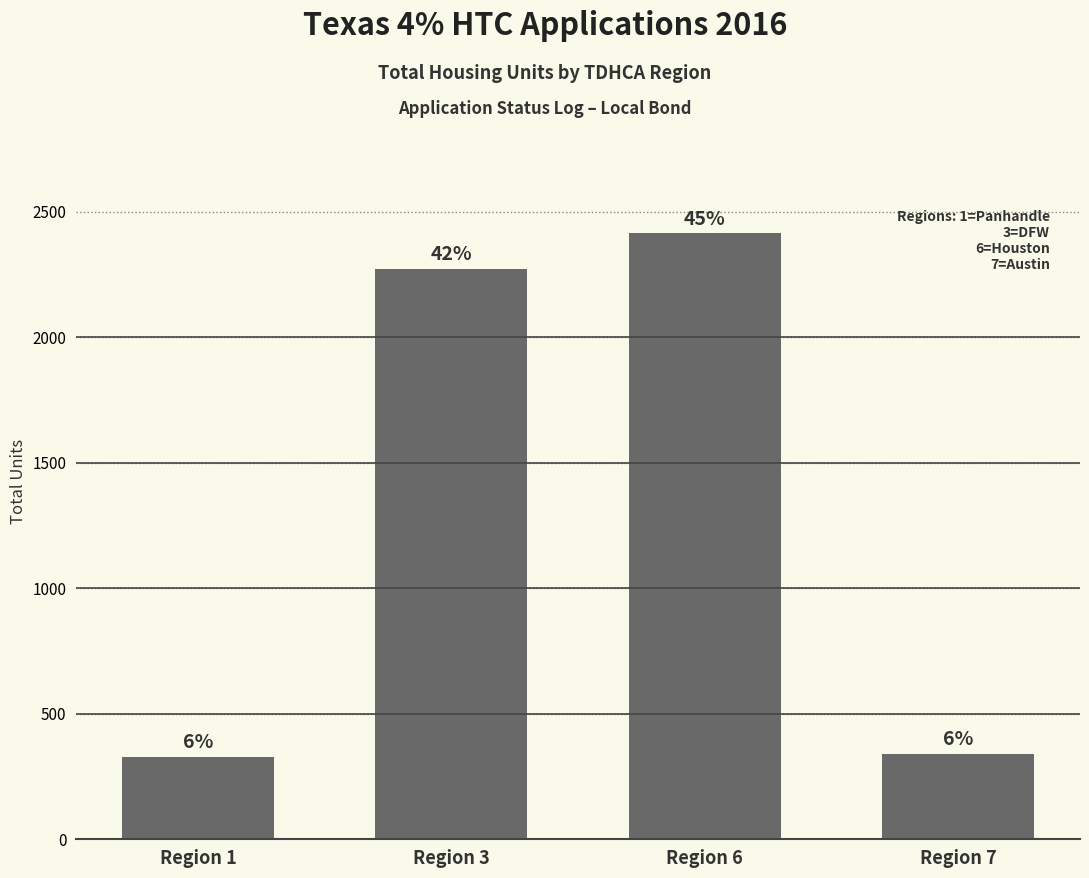

Are the bars horizontal?

No